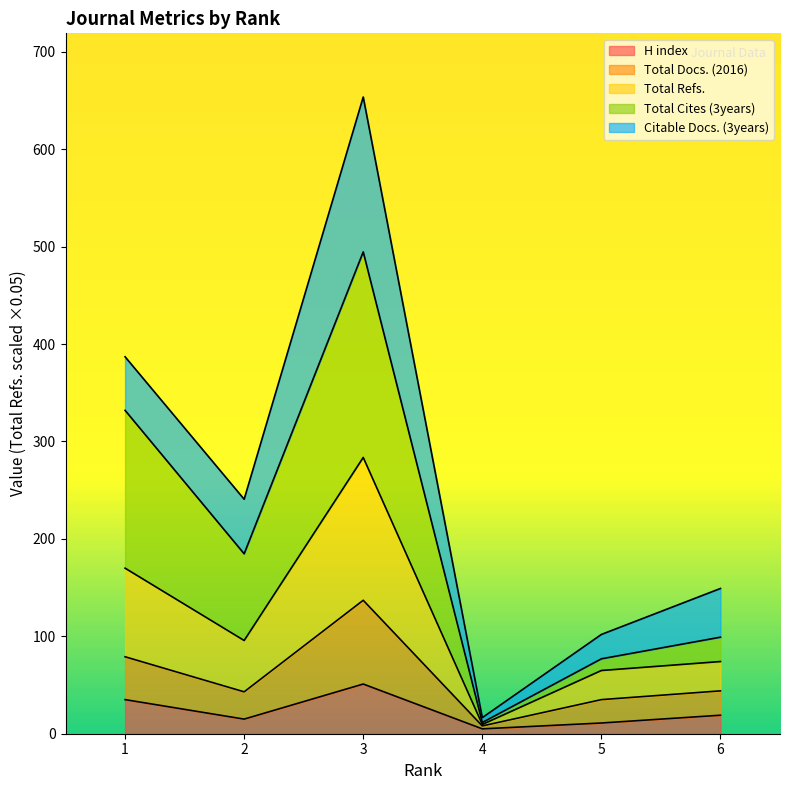

At which label is Total Refs. closest to 146?

1